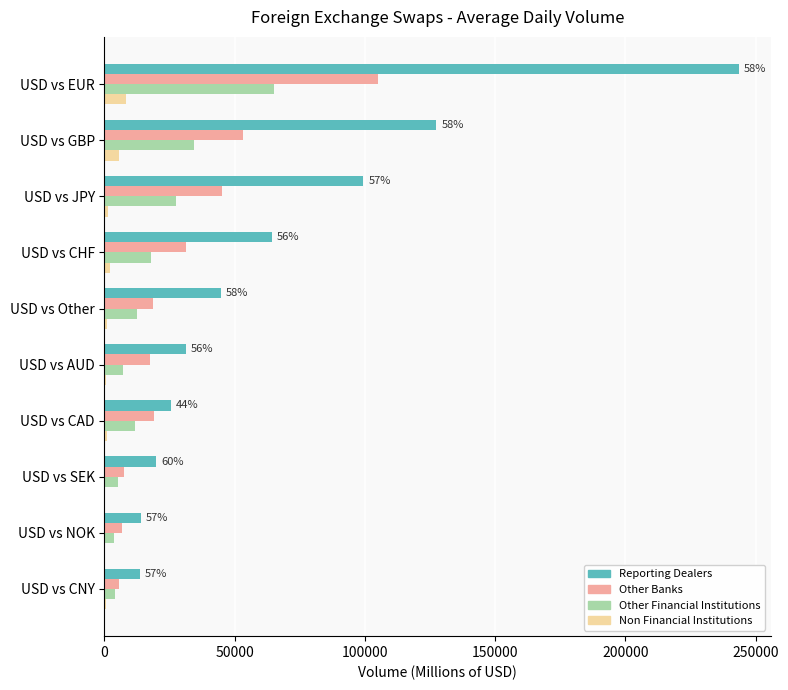

Which series changed the most between USD vs GBP and USD vs CAD?

Reporting Dealers